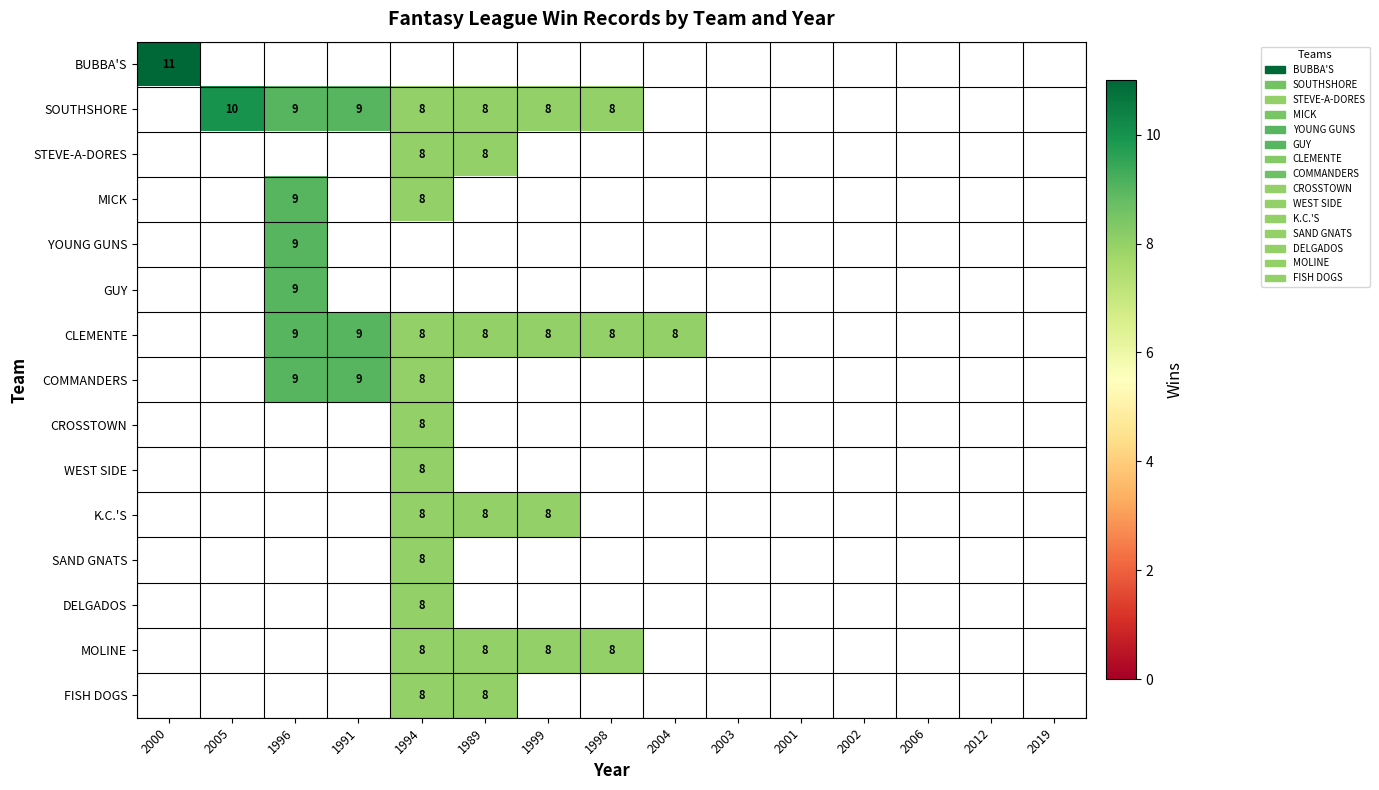

At how many categories does at least one series exceed 10?

1